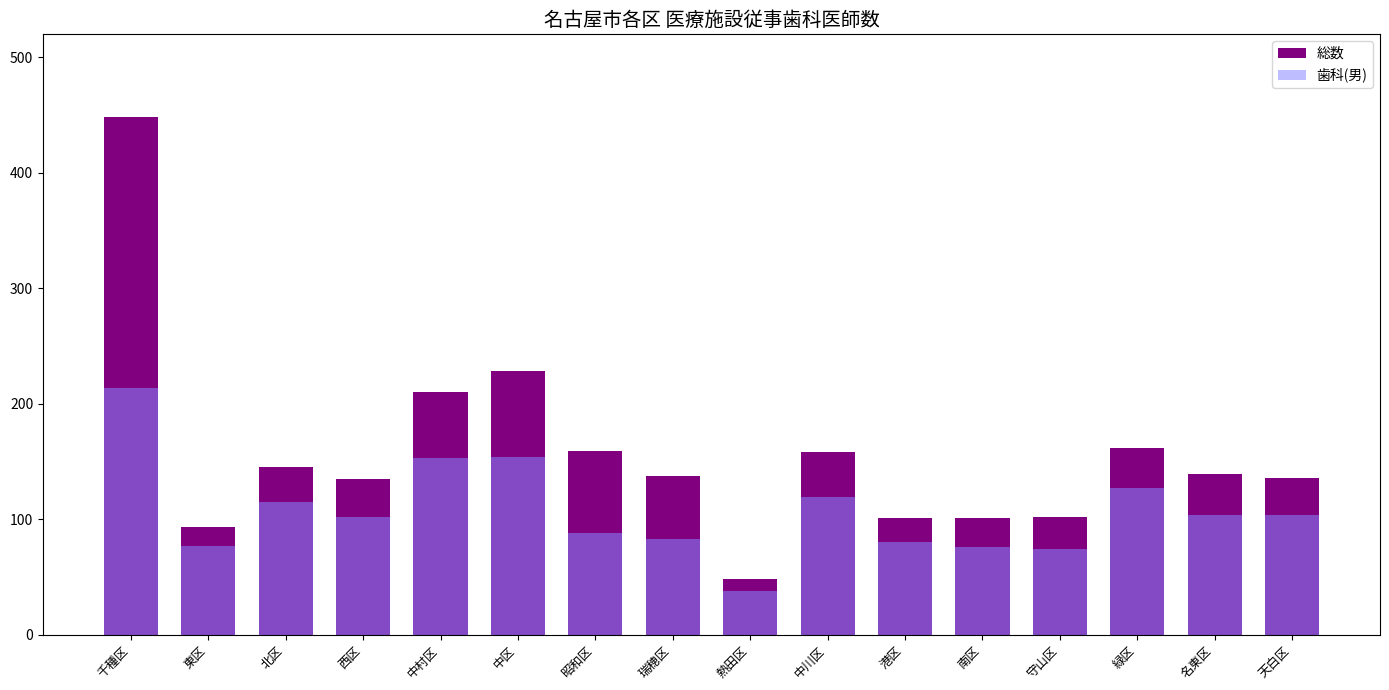

Between 熱田区 and 北区, which is larger?

北区